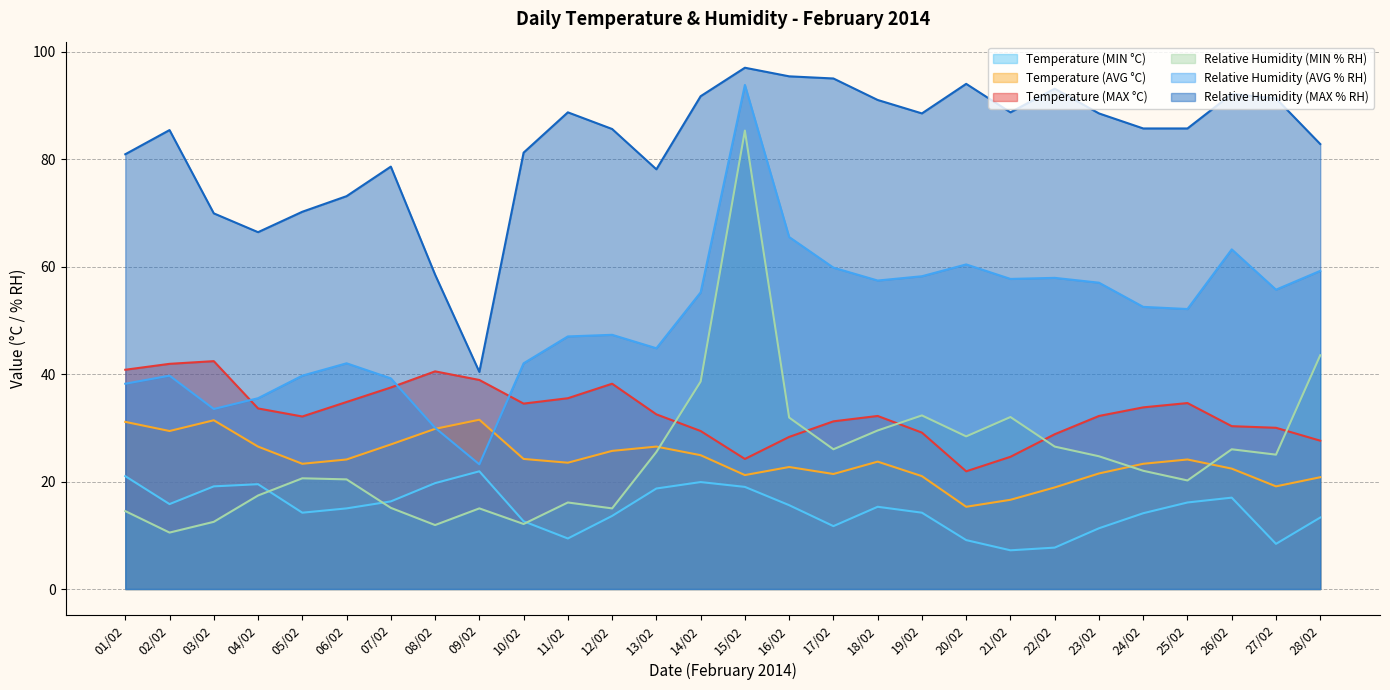

What is the difference between the maximum and minimum values in the Temperature (MAX °C) series?

20.5